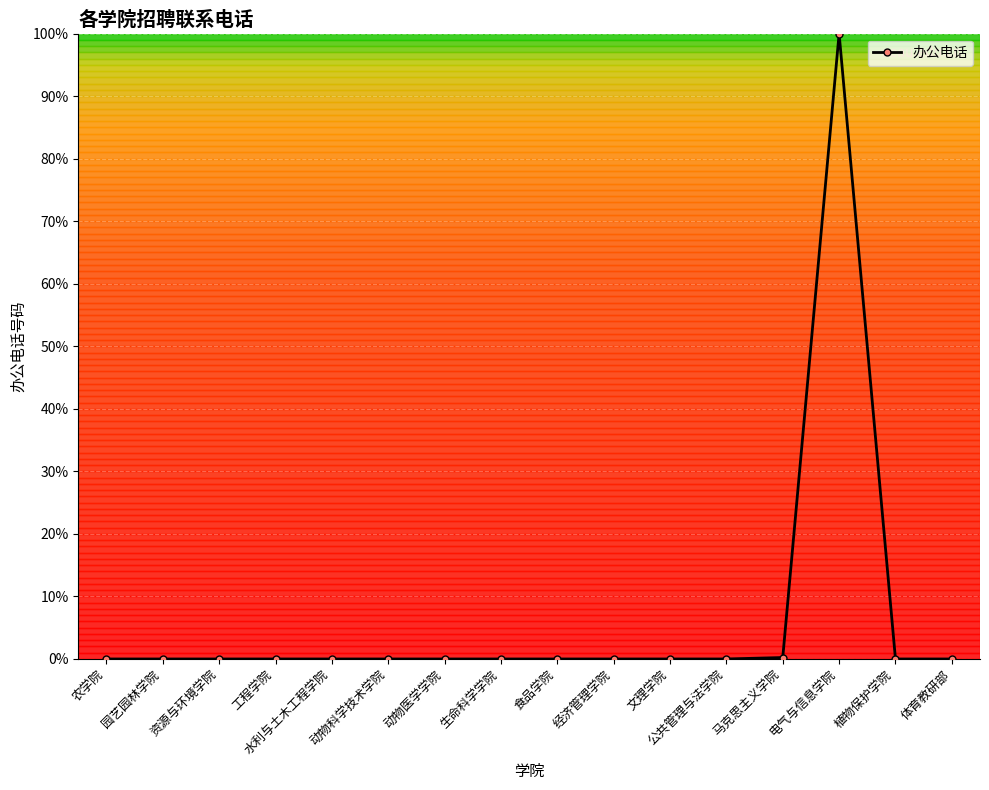

What is the label of the 8th point from the right?

食品学院